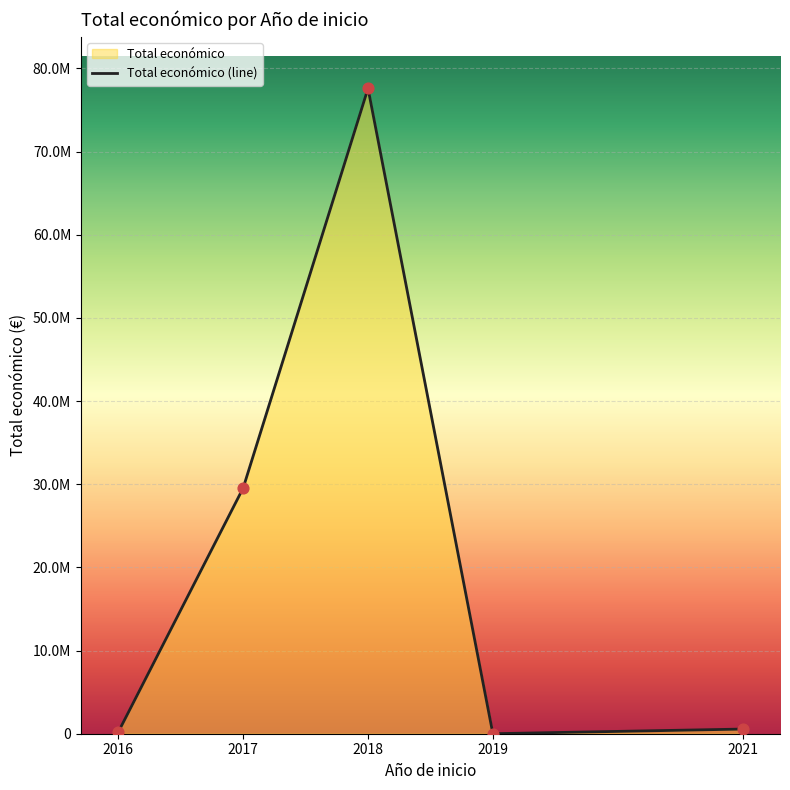

What is the change in value from 2017 to 2021?

-28994090